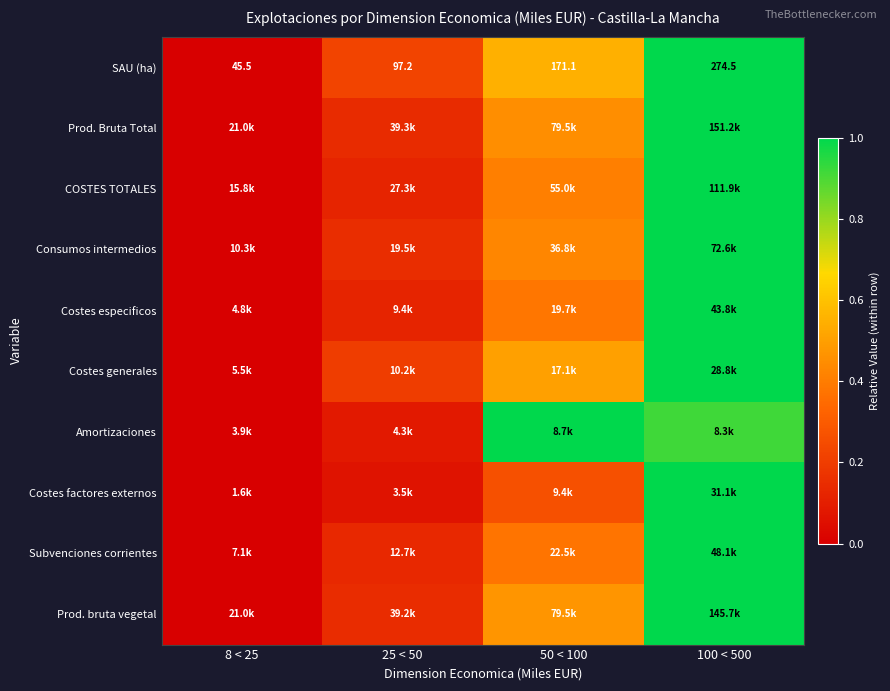

Is the value of Costes generales at 100 < 500 greater than the value of Prod. bruta vegetal at 50 < 100?

Yes